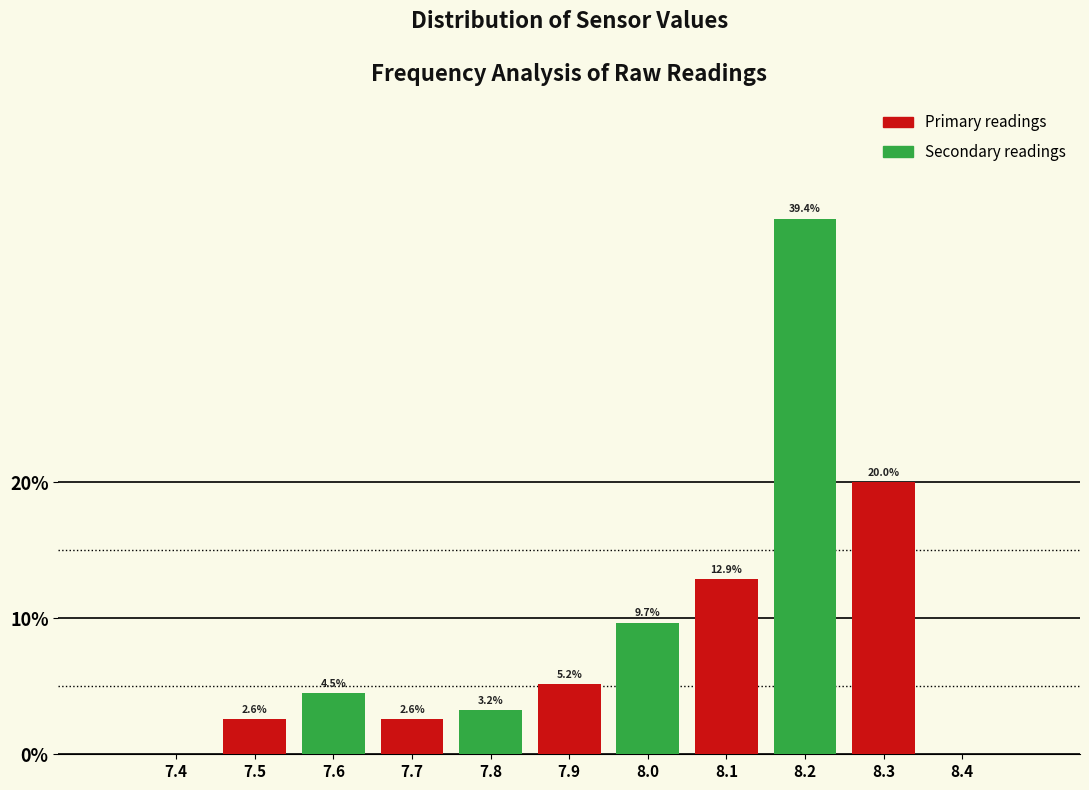

At which category is the sum across all series the highest?

8.2